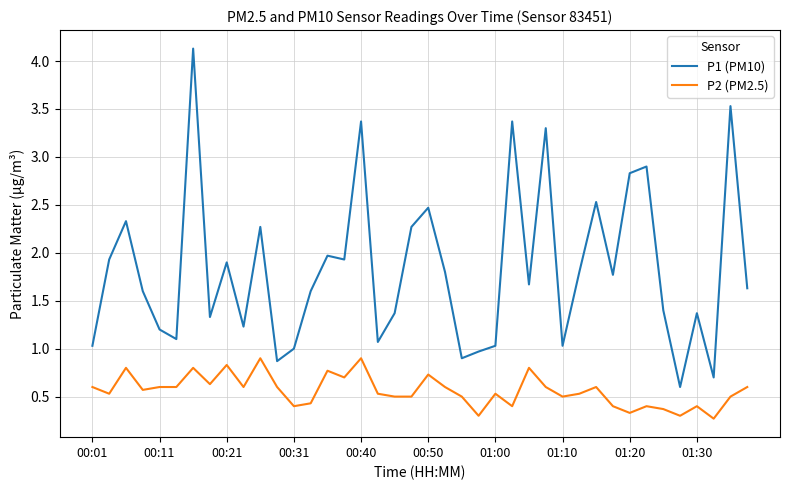

What is the greatest value displayed?

4.1